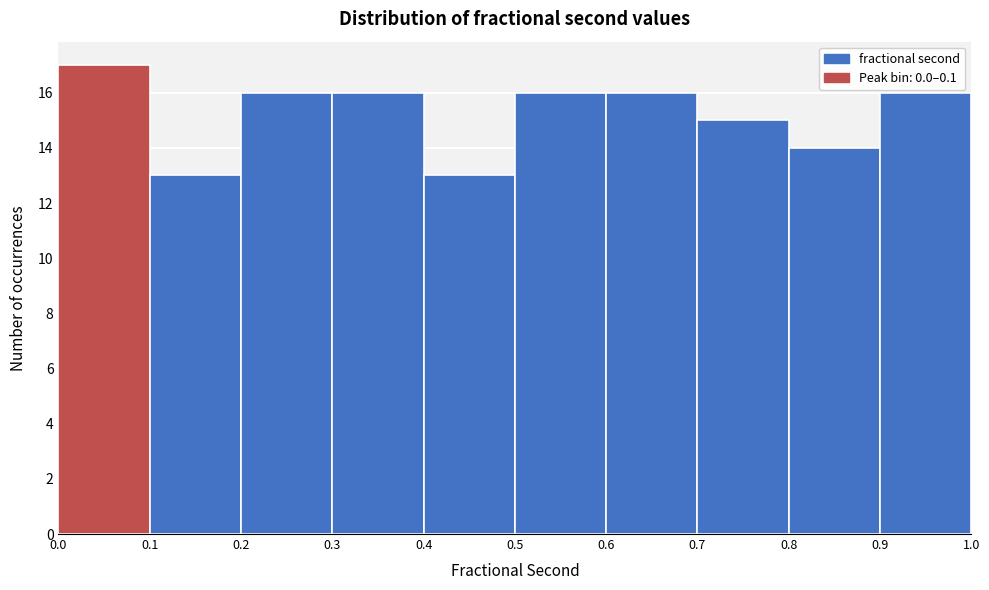

Over which range of the x-axis is the bar tallest?

0.0 to 0.1